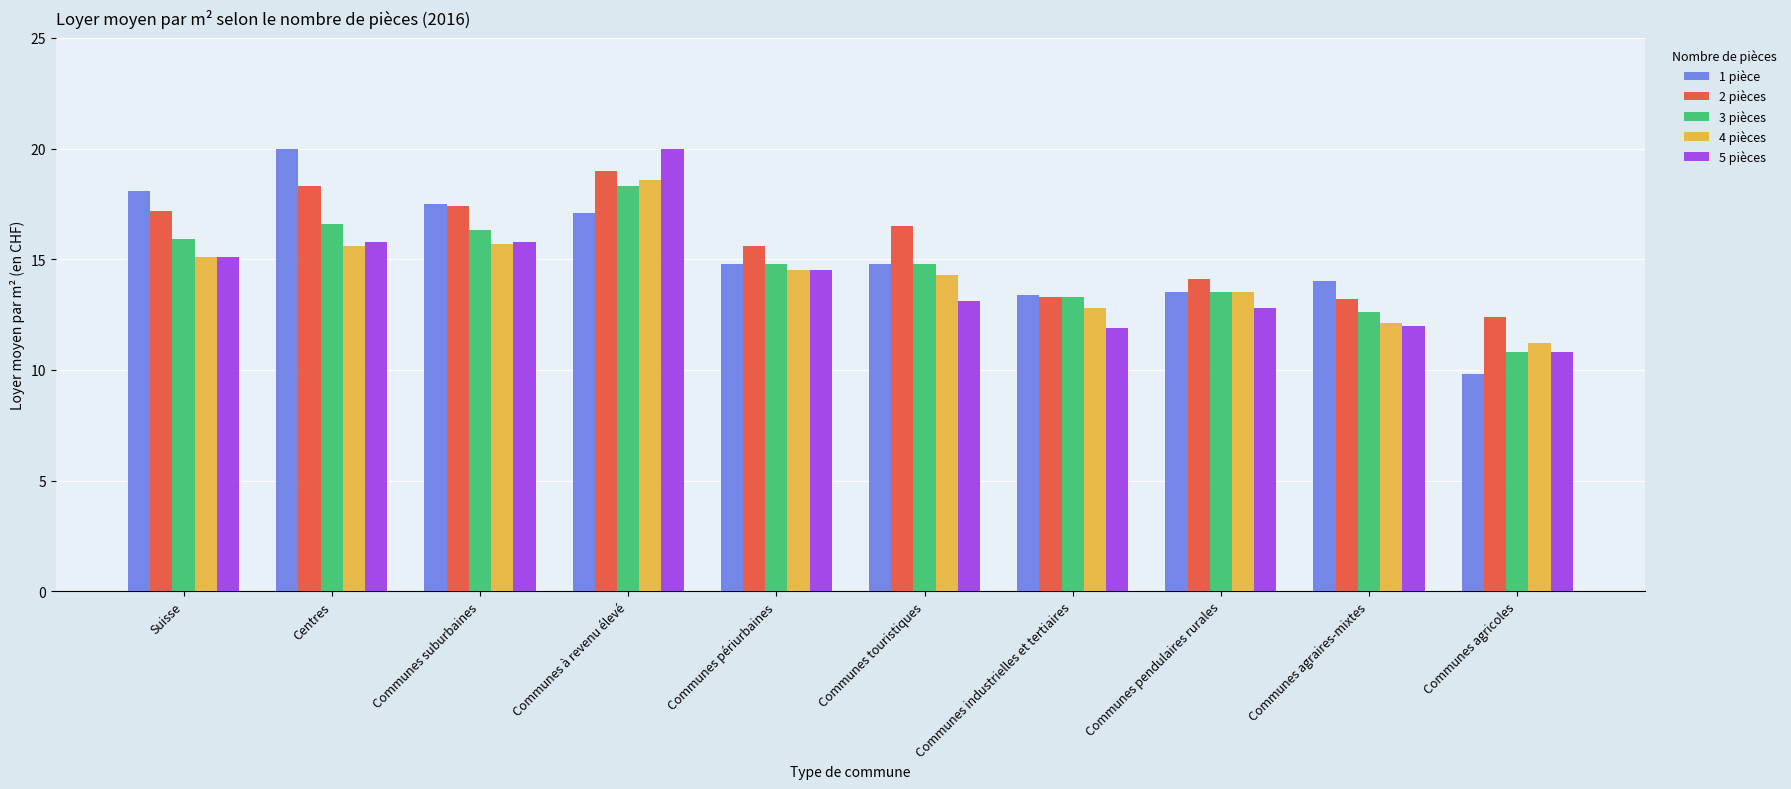

At how many categories does at least one series exceed 17?

4